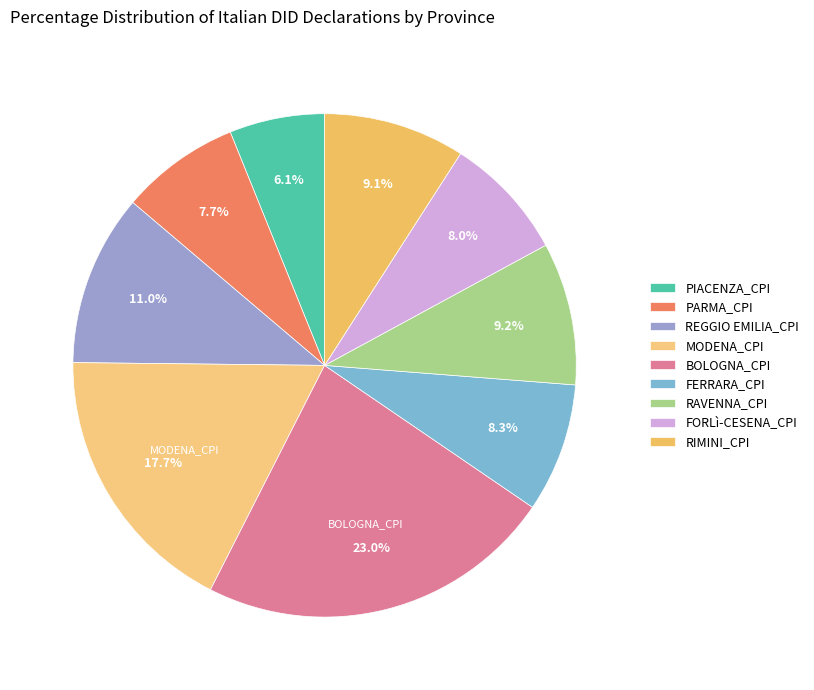

Does any single category account for the majority?

No